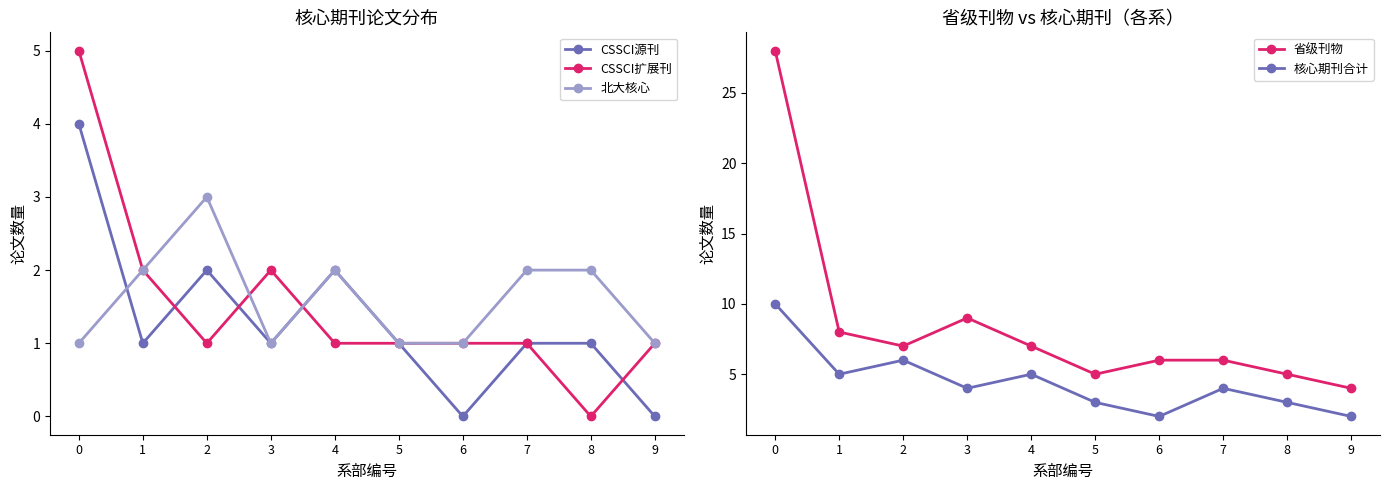

At how many categories does at least one series exceed 12?

1